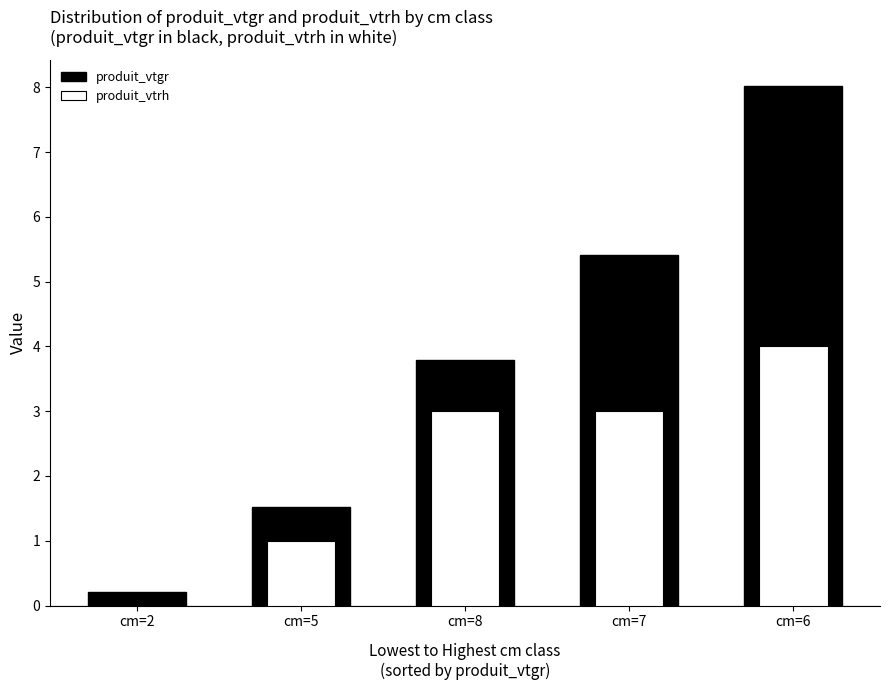

Between cm=7 and cm=2, which is larger?

cm=7